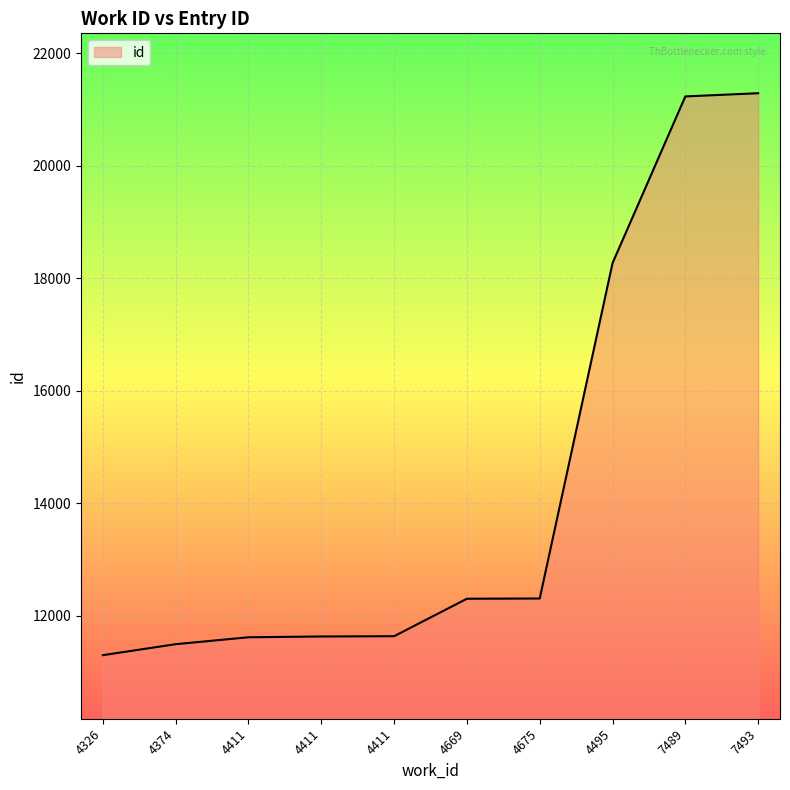

Is this an area chart (filled region under the line)?

Yes